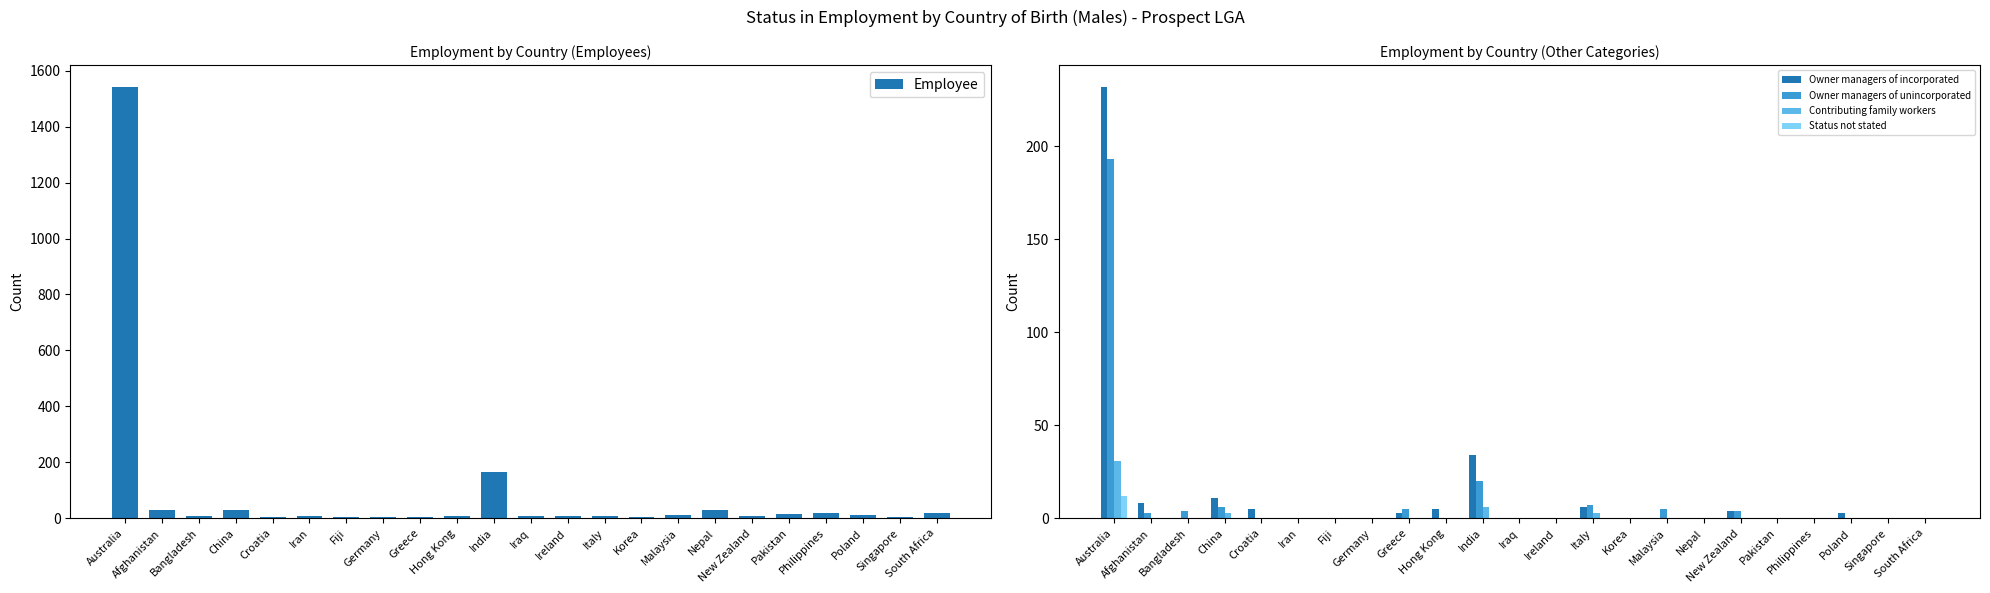

How many data points in Contributing family workers are above 0?

4